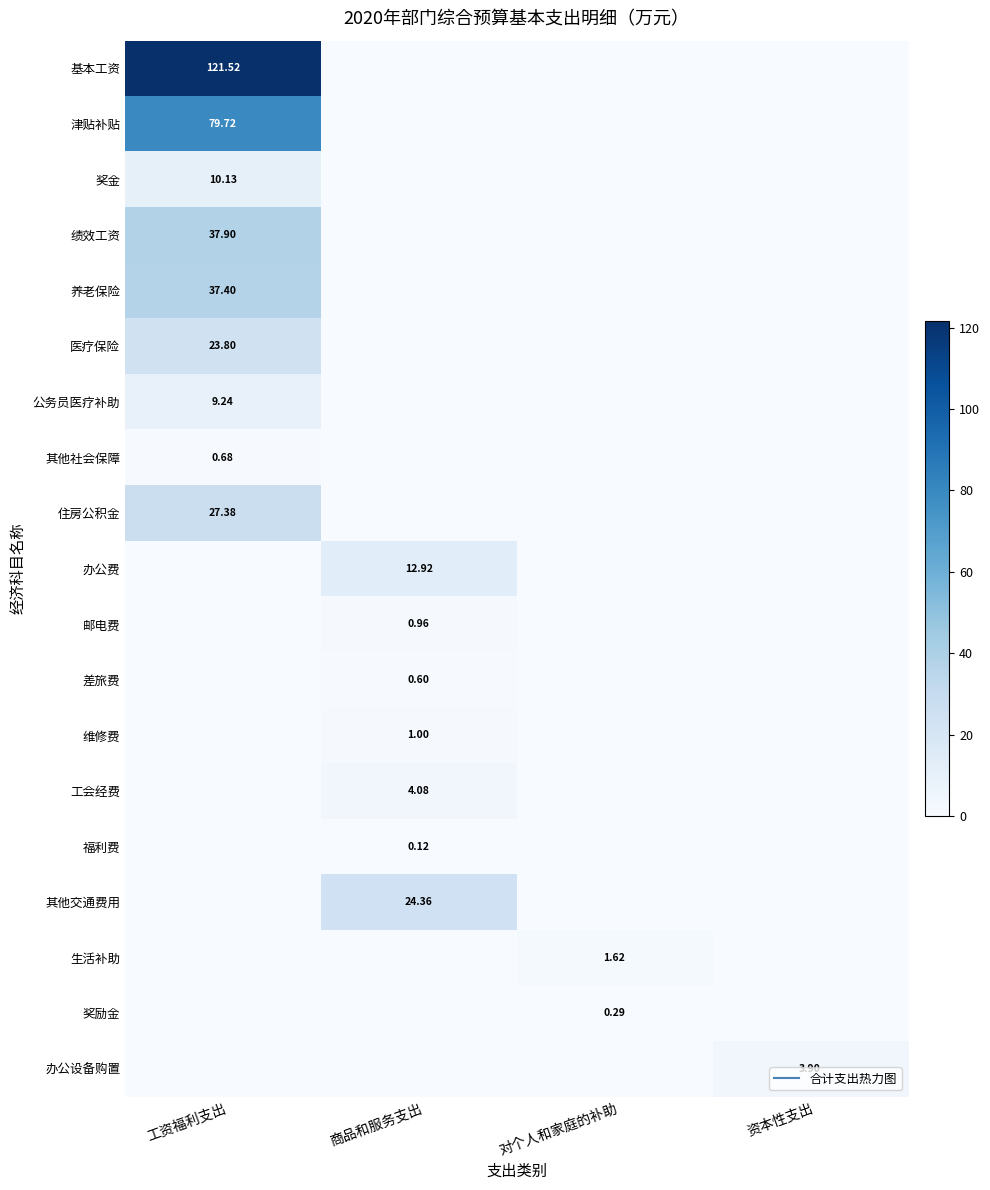

How many positive values does the 医疗保险 series have?

1